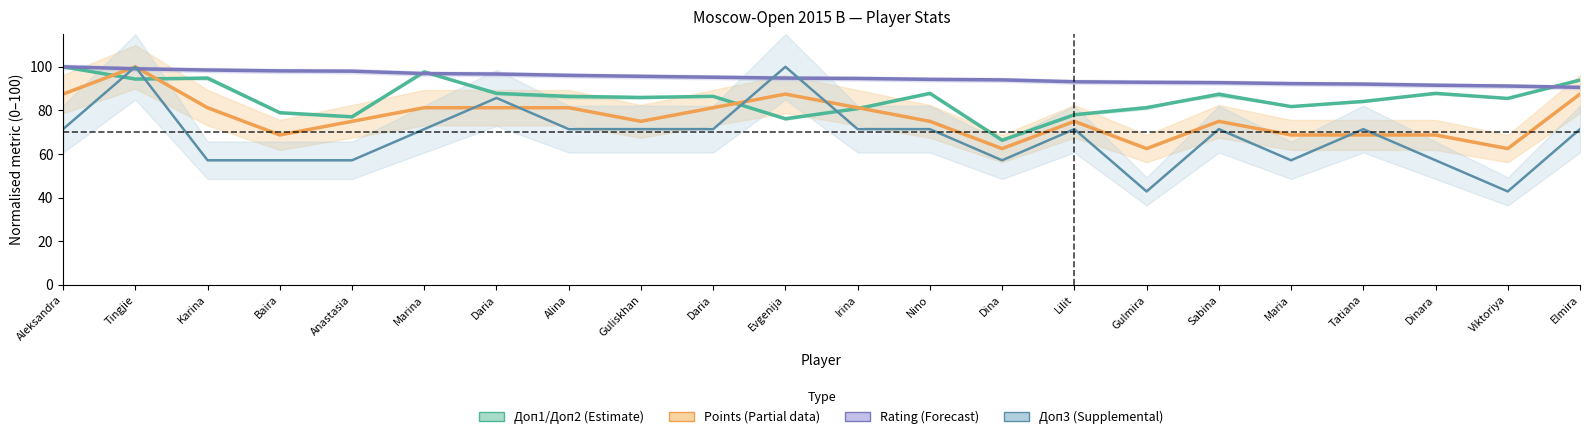

True or false: Points (normalised) has more than 1 points higher than both neighbors.

True